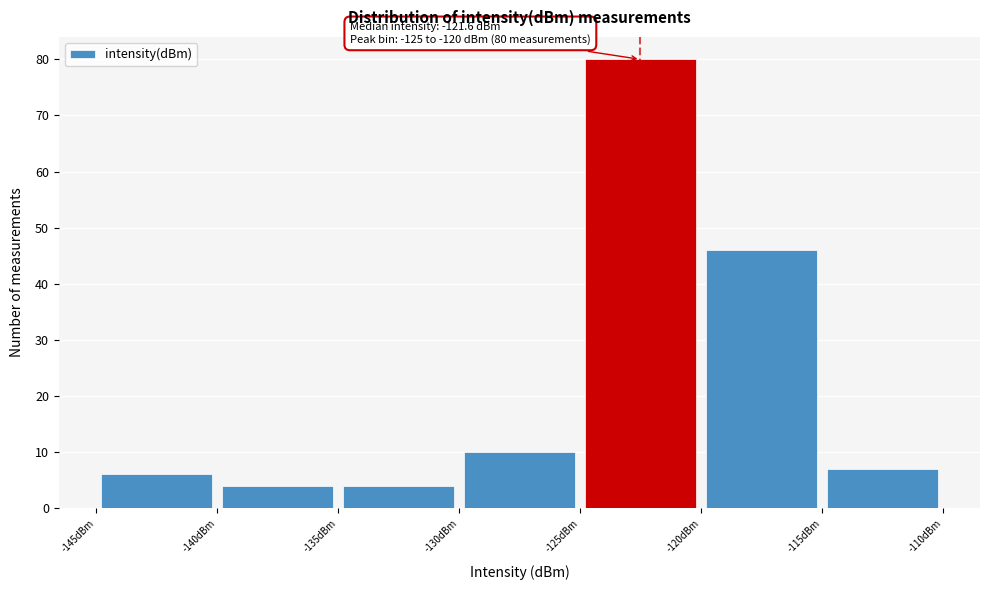

Which range on the x-axis has the tallest bar?

-125 to -120